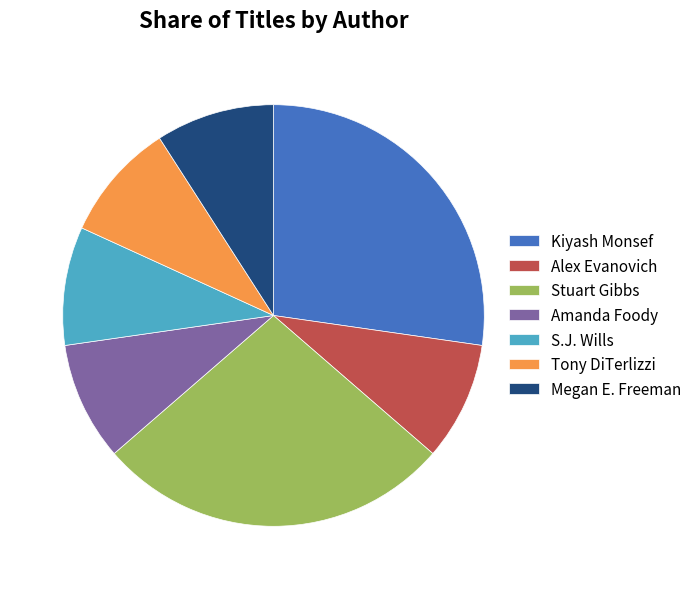

What is the ratio of the value at Megan E. Freeman to the value at Amanda Foody?

1.0